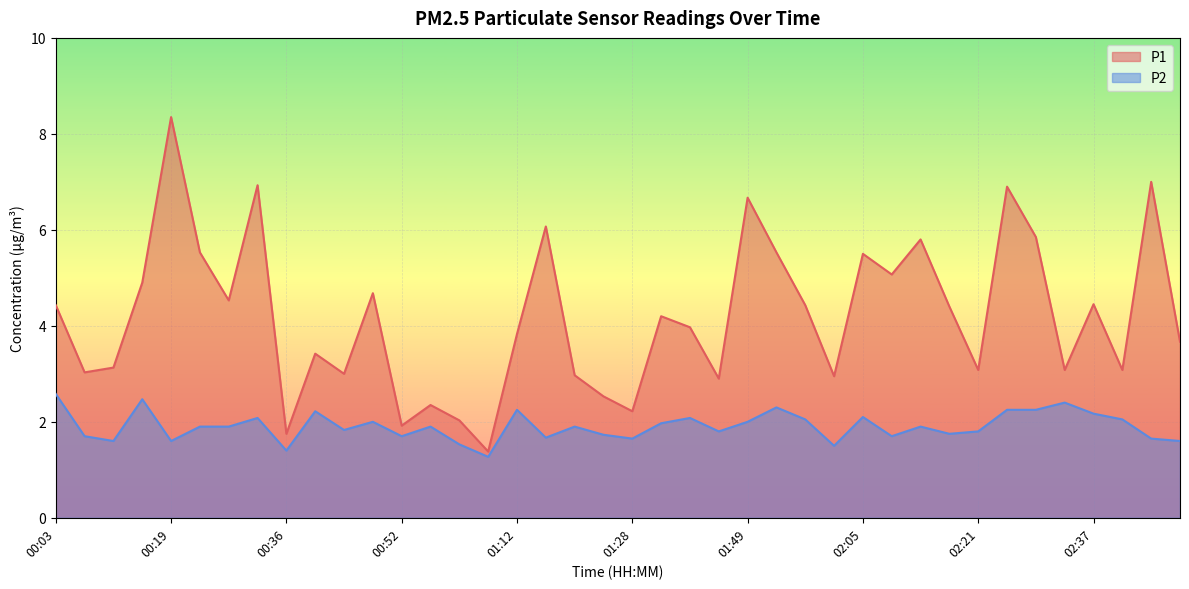

What is the difference between the second highest and second lowest values in the P1 series?

5.2